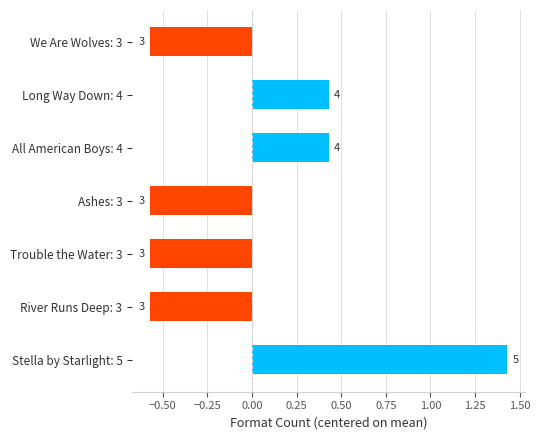

How many bars are there in total?

7